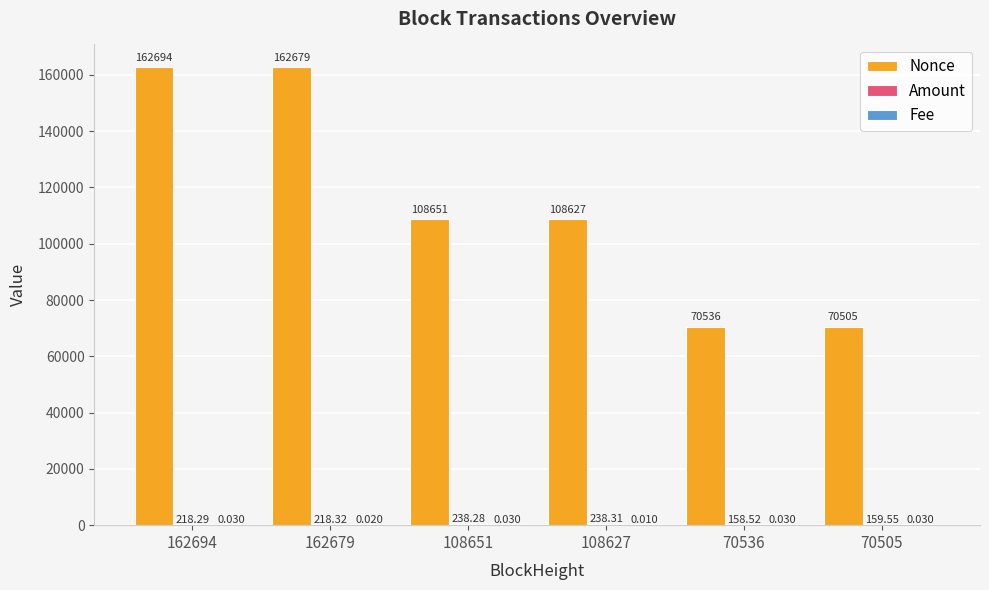

How many categories are shown in the chart?

6